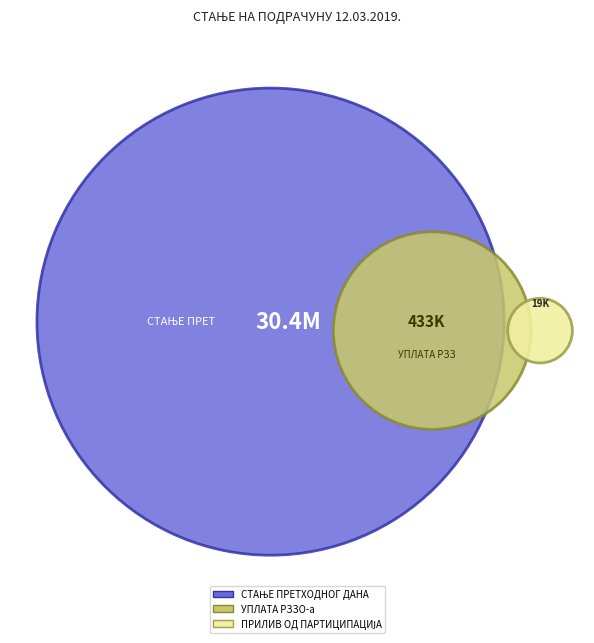

To the nearest percent, what is the combined percentage of СТАЊЕ ПРЕТХОДНОГ ДАНА and УПЛАТА РЗЗО-а?

100%